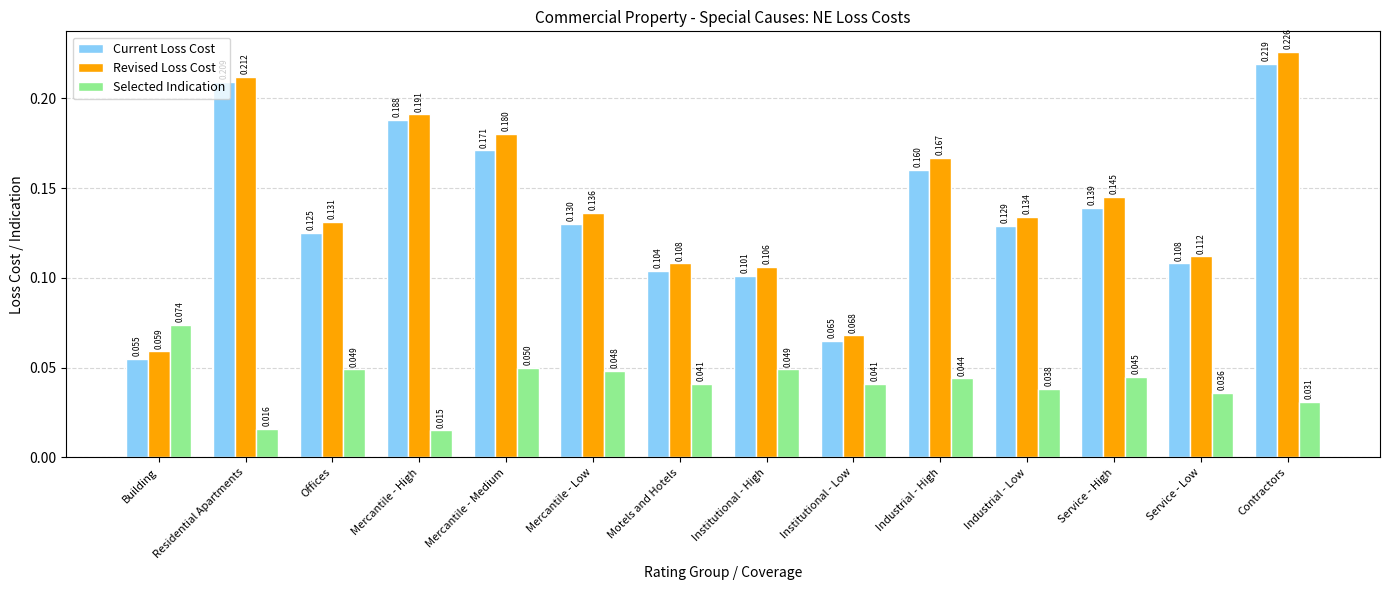

What is the sum of all Selected Indication values?

0.6